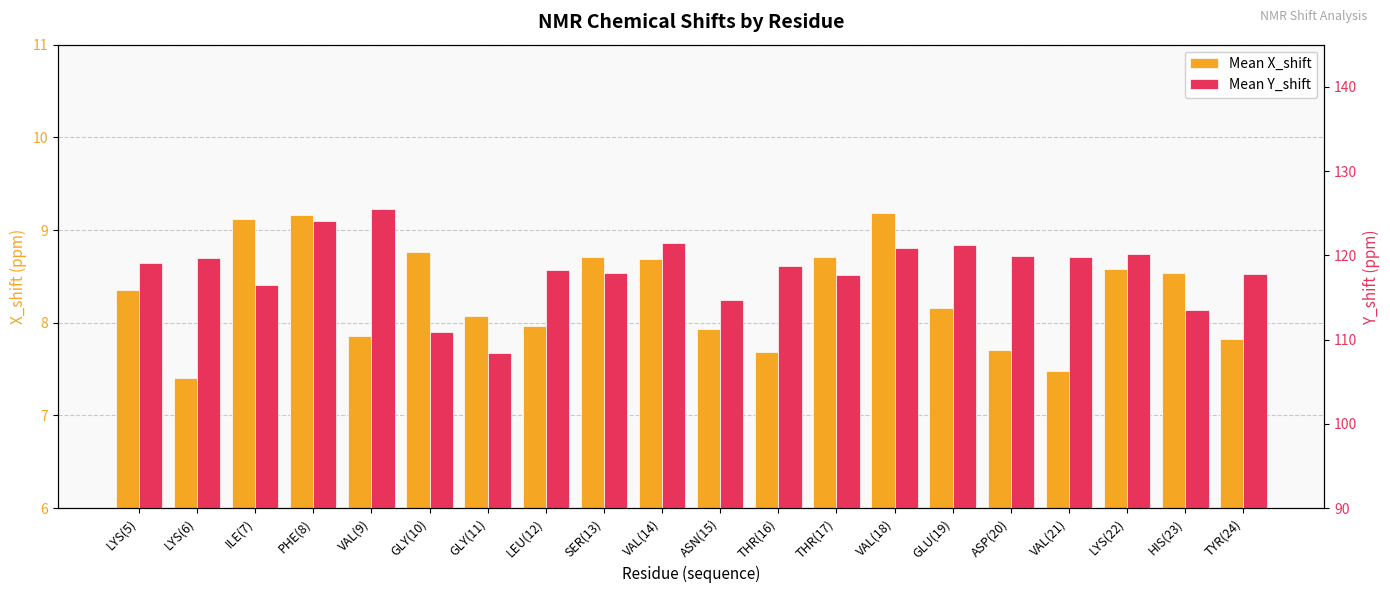

What is the spread (max minus min) of values at THR(17)?

109.0